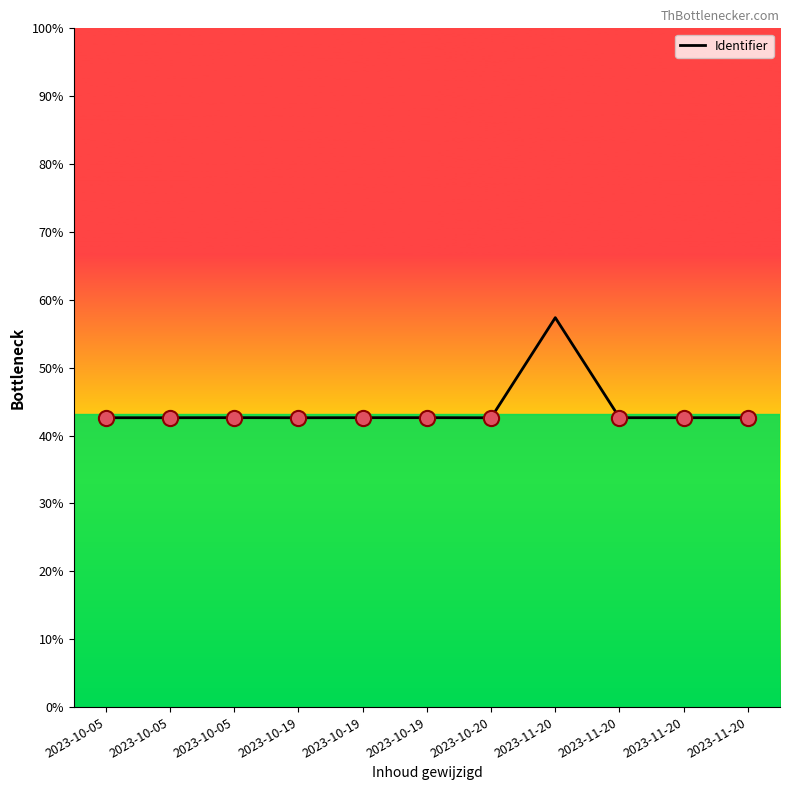

Which has a higher value, 2023-10-19 or 2023-11-20?

2023-11-20